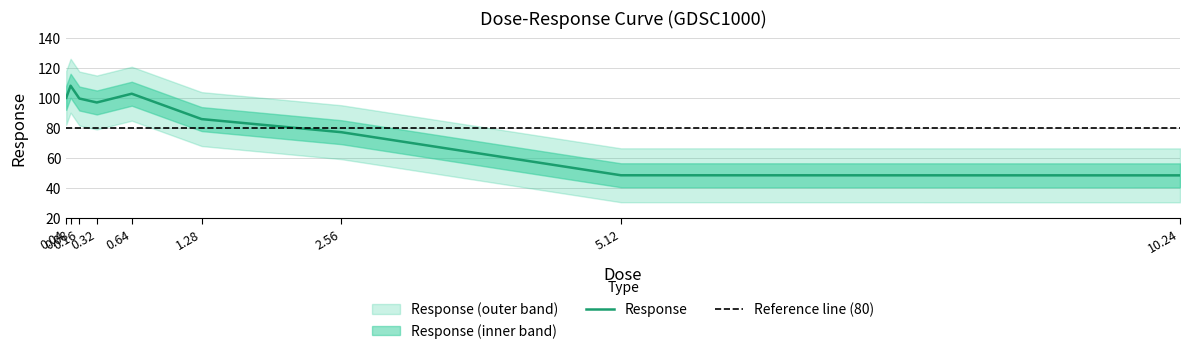

Reading right to left, transcribe all the data shown in this chart.

48.6	48.7	77.4	86.2	103.1	97.3	99.9	108.5	100.4